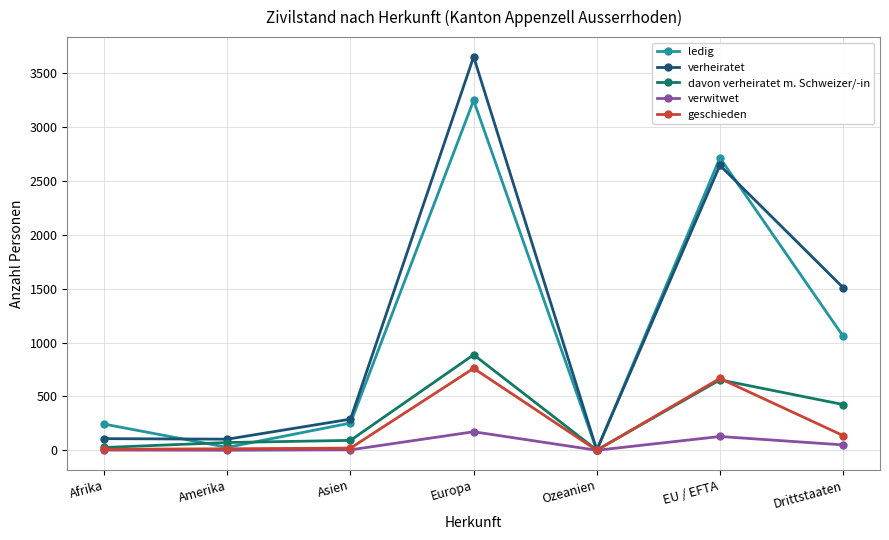

True or false: ledig has more than 0 interior local peaks.

True